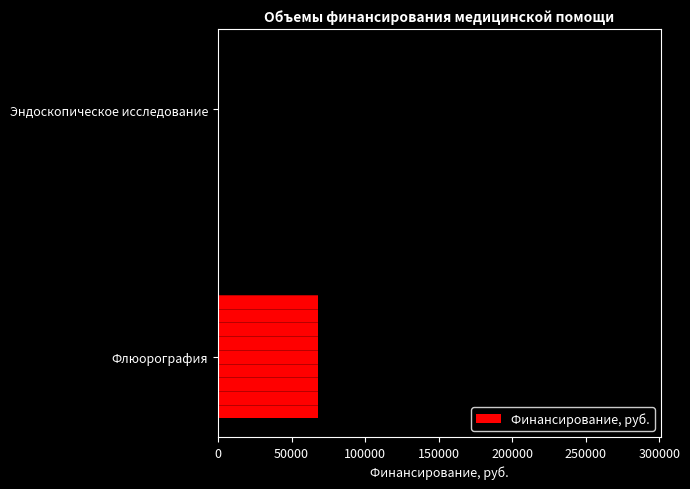

The chart shows a value of 87725 at Эндоскопическое исследование. True or false?

False